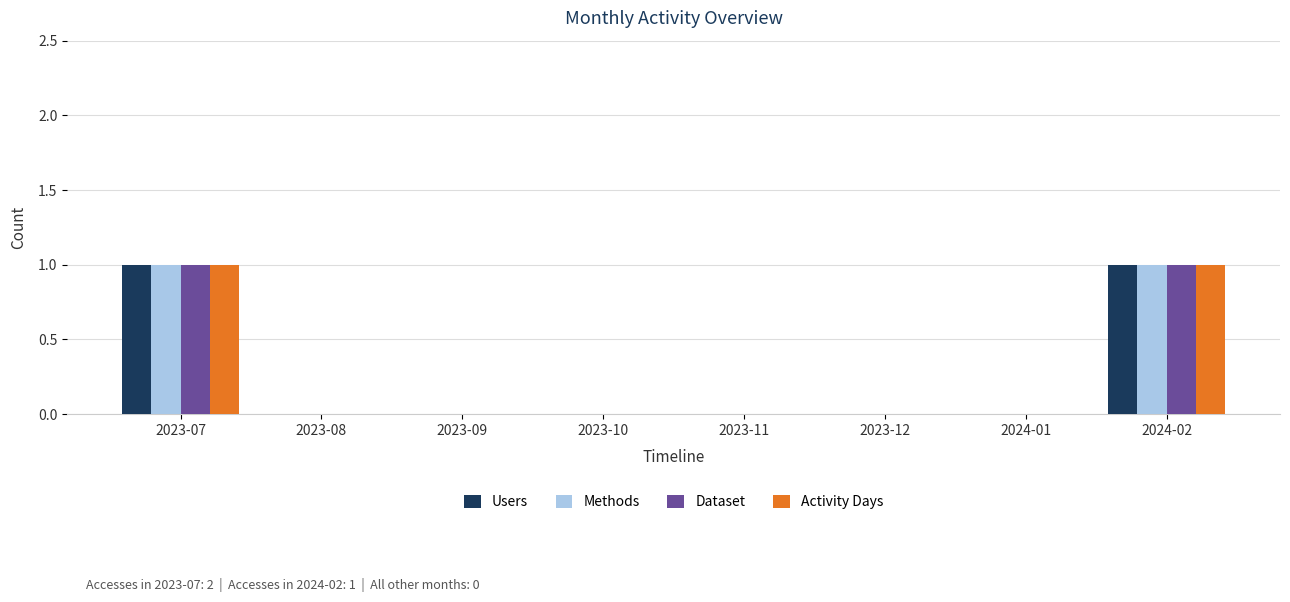

What is the sum of the Dataset values at 2023-07 and 2023-11?

1